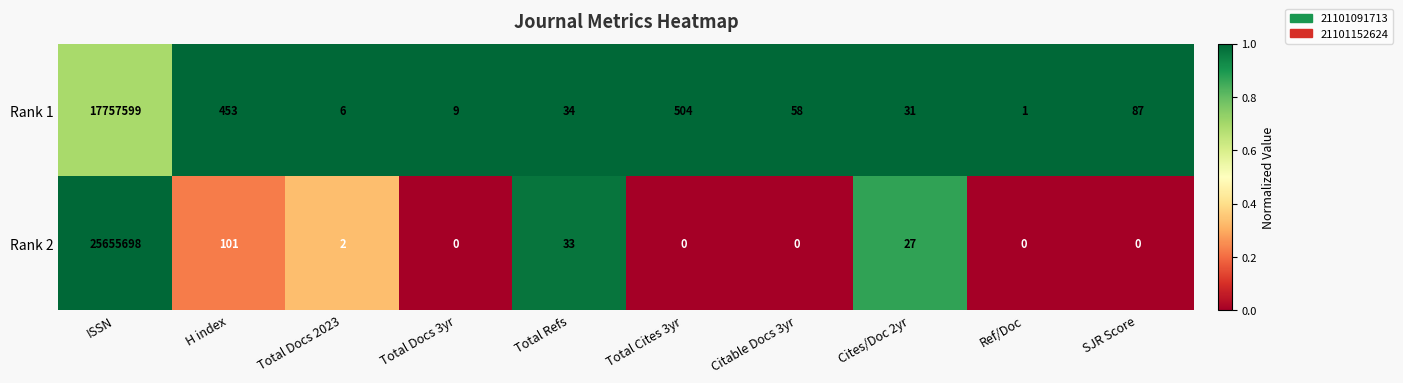

At Total Refs, list the series in order from smallest to largest.

Rank 2, Rank 1